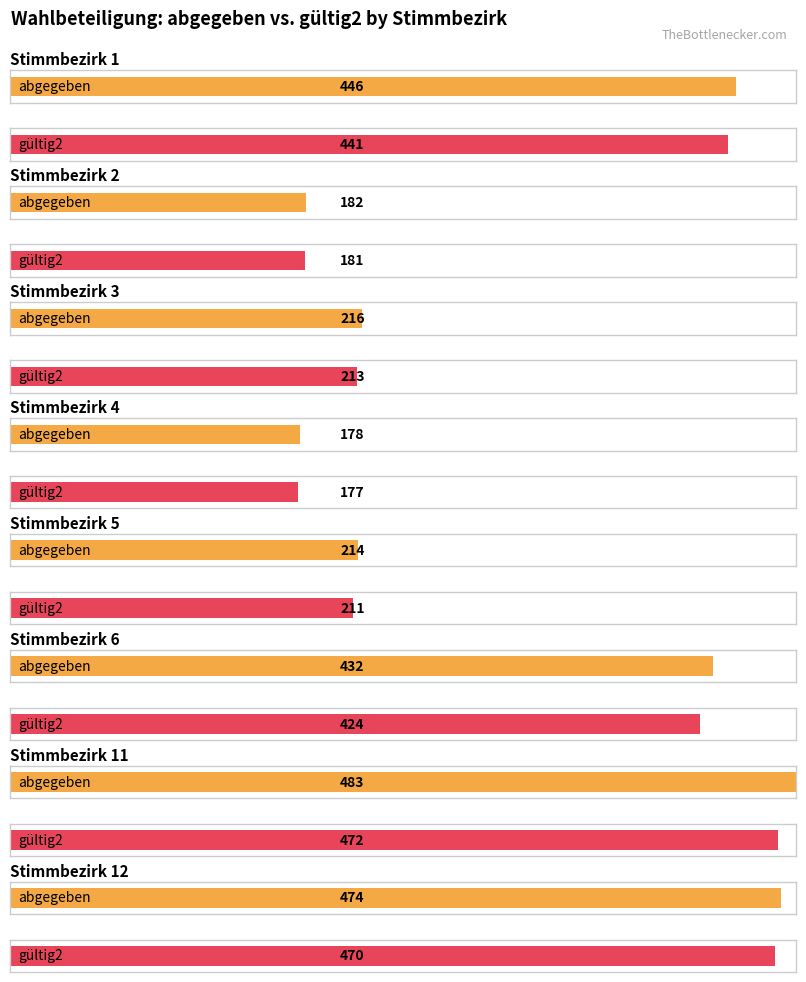

What is the sum of all abgegeben values?

2625